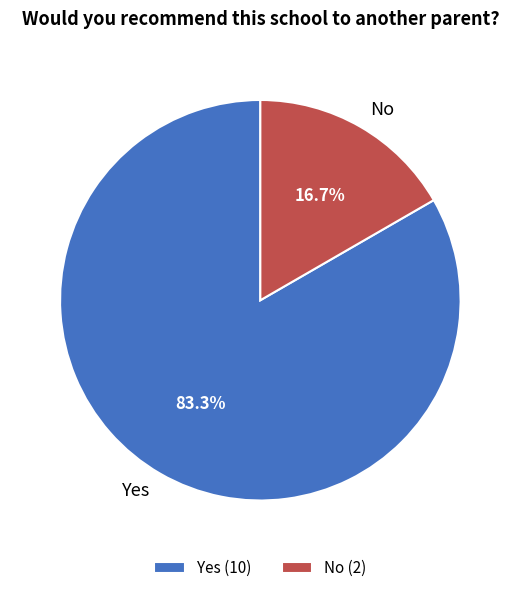

Count the number of slices in the pie.

2